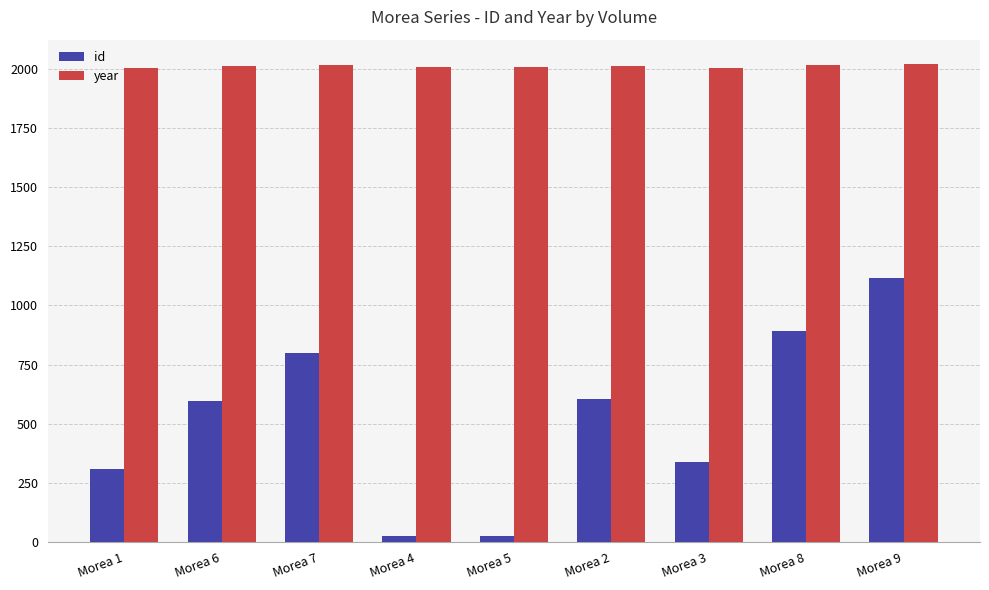

What are all the series names shown in the legend?

id, year